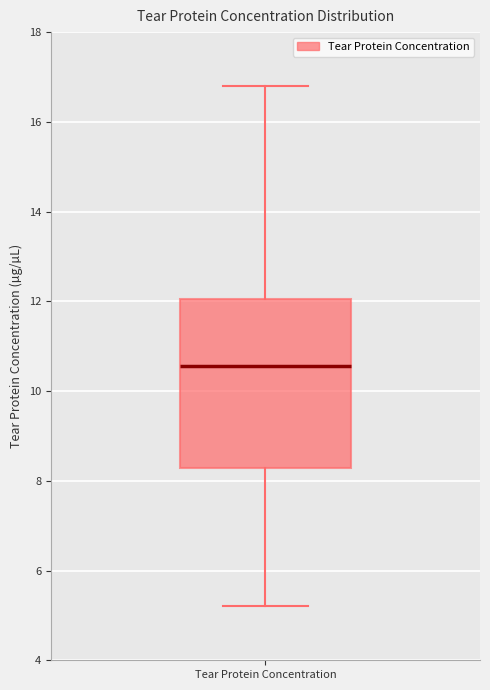

Transcribe this box plot: give where the median line is, the range the box spans, and where the two whiskers end, as read against the y-axis. The values are not printed on the chart, so give them approximately, as read against the axis.

median 10.6, box 8.2 to 12.0, whiskers 5.2 to 16.8